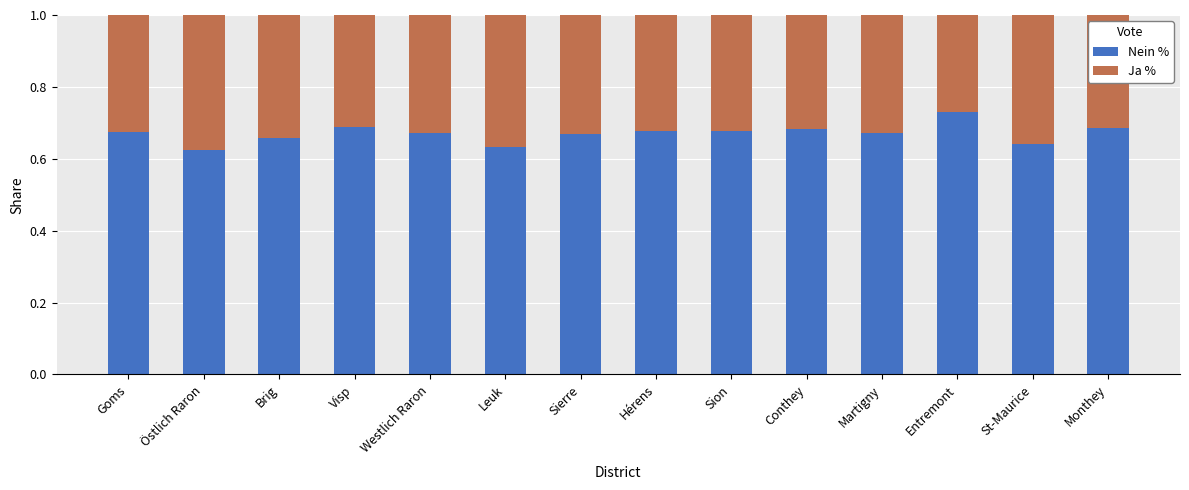

At which label does Nein % reach its peak?

Entremont